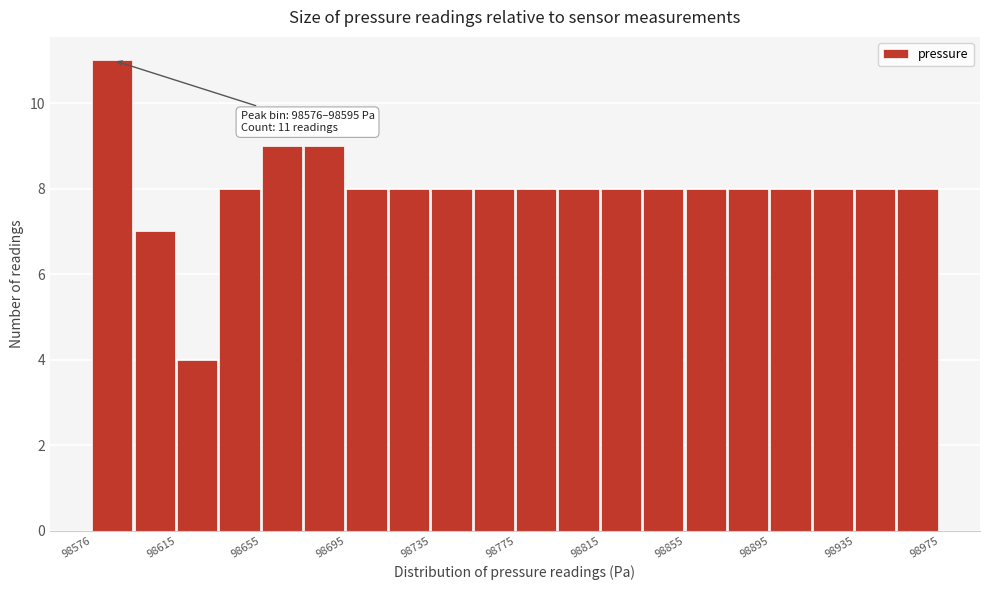

Read against the x-axis, roughly where is the centre of the tallest bar?

98585